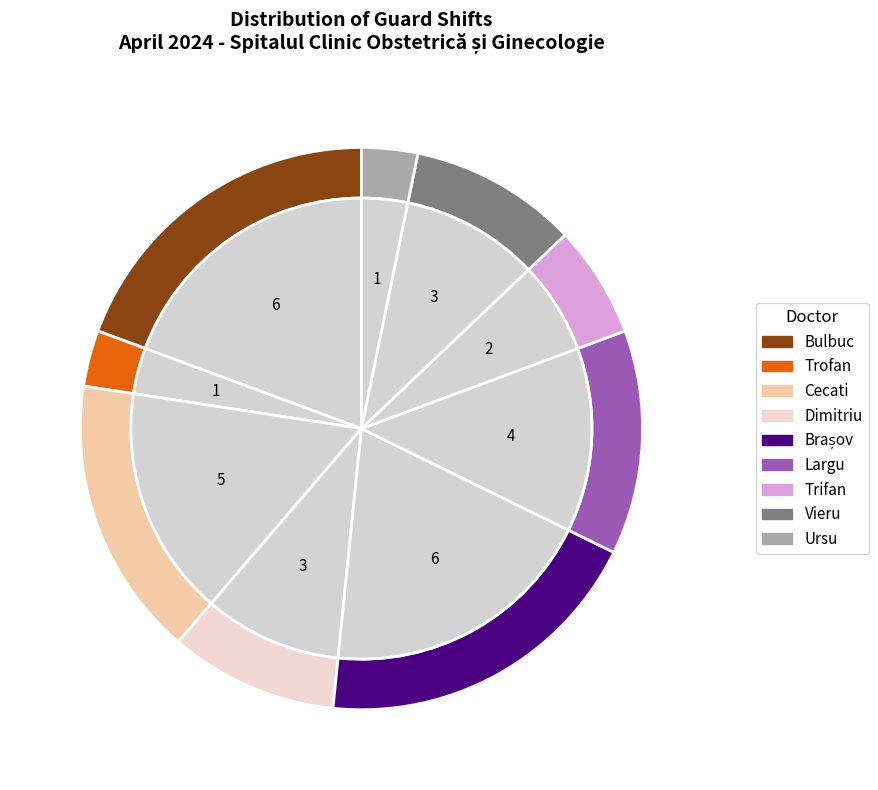

Is the sum of Vieru and Cecati greater than half?

No